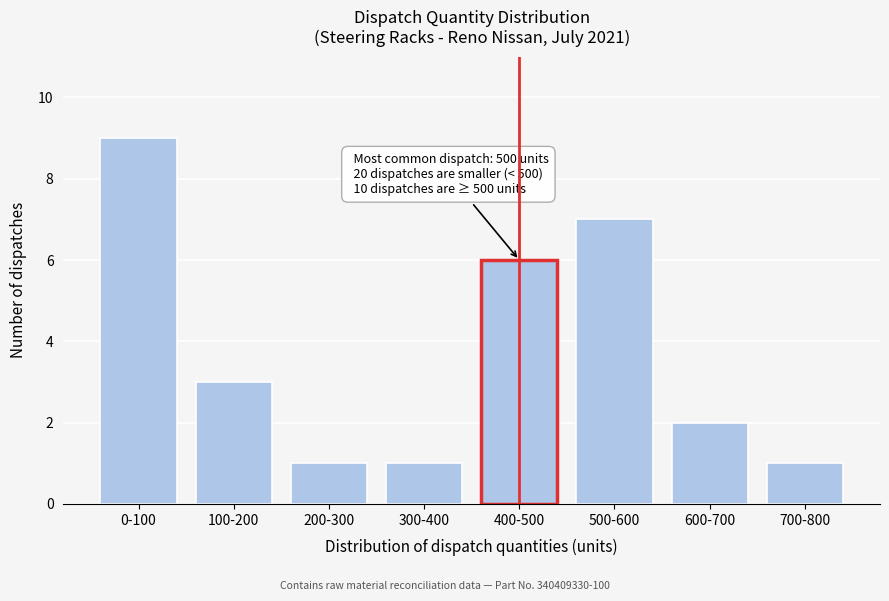

Reading left to right, list all the values displayed in this chart.

0-100=9	100-200=3	200-300=1	300-400=1	400-500=6	500-600=7	600-700=2	700-800=1